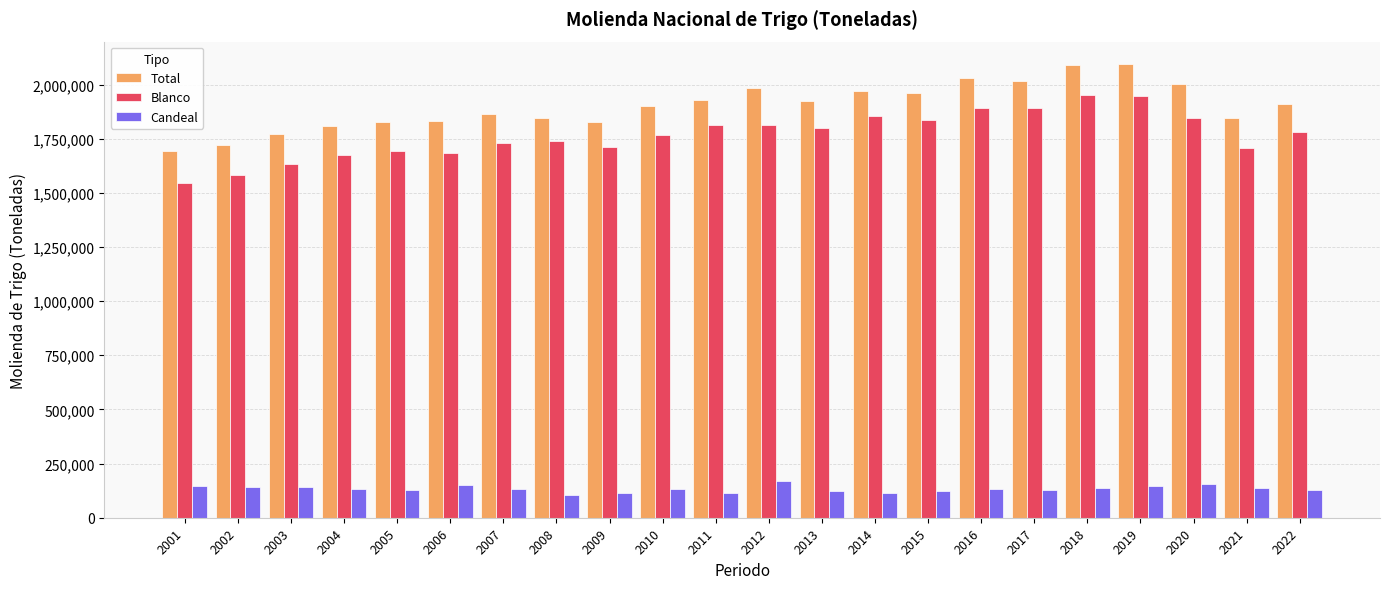

Which series changed the most between 2001 and 2016?

Blanco